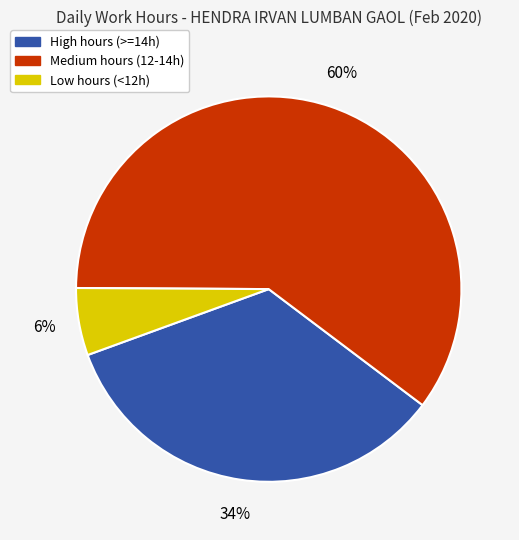

Does any single category account for the majority?

Yes